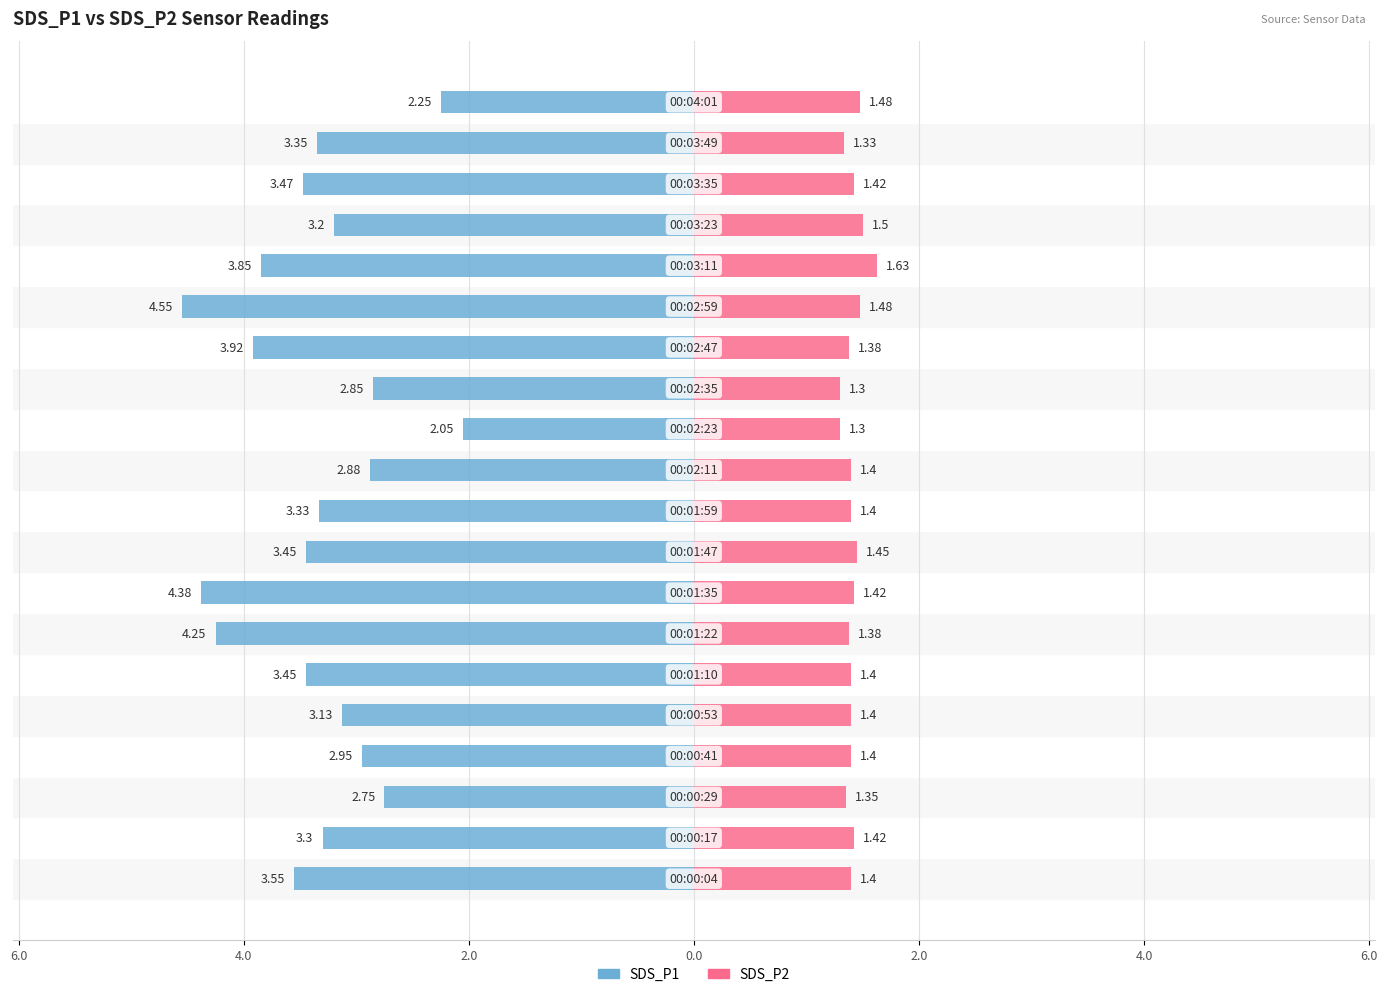

What are all the series names shown in the legend?

SDS_P1, SDS_P2